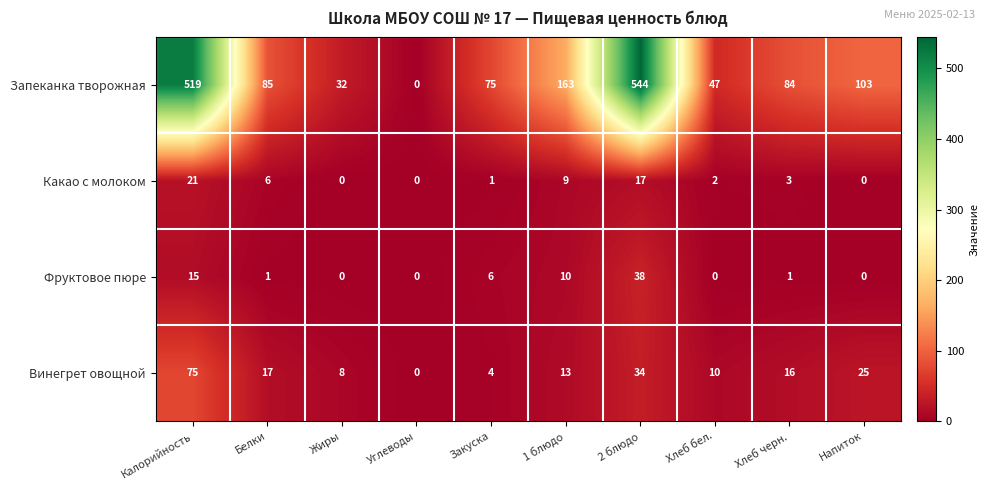

The Фруктовое пюре series shows 15 at Калорийность. True or false?

True